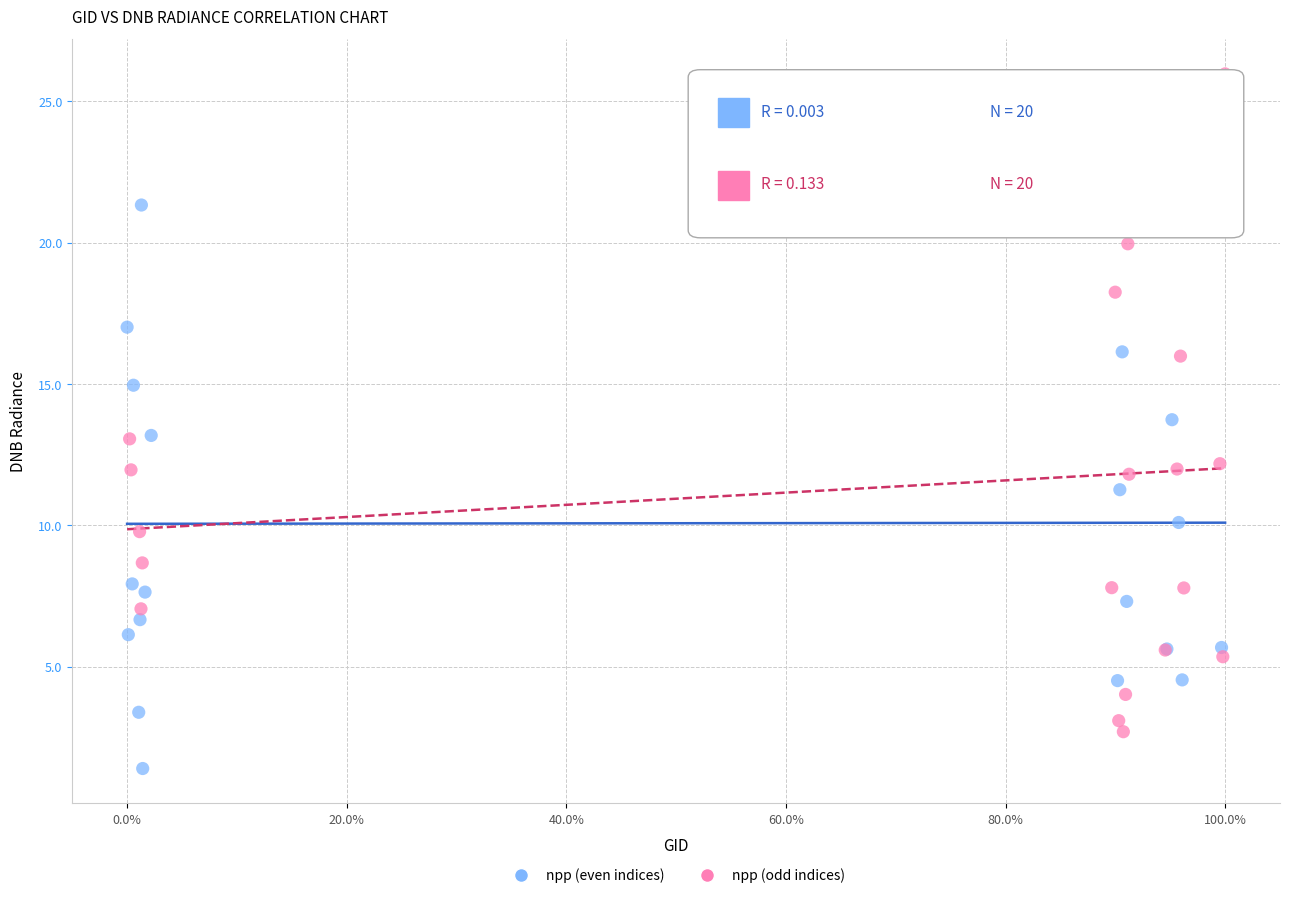

Which series contains the lowest Y value?

npp (even indices)